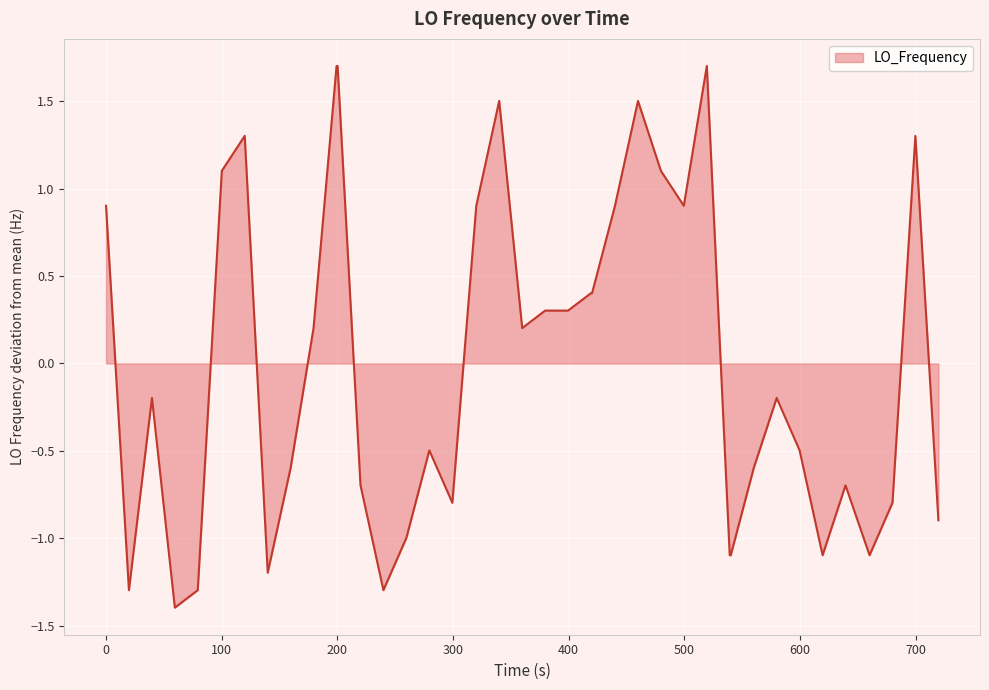

What is the difference between the maximum and minimum values?

3.1